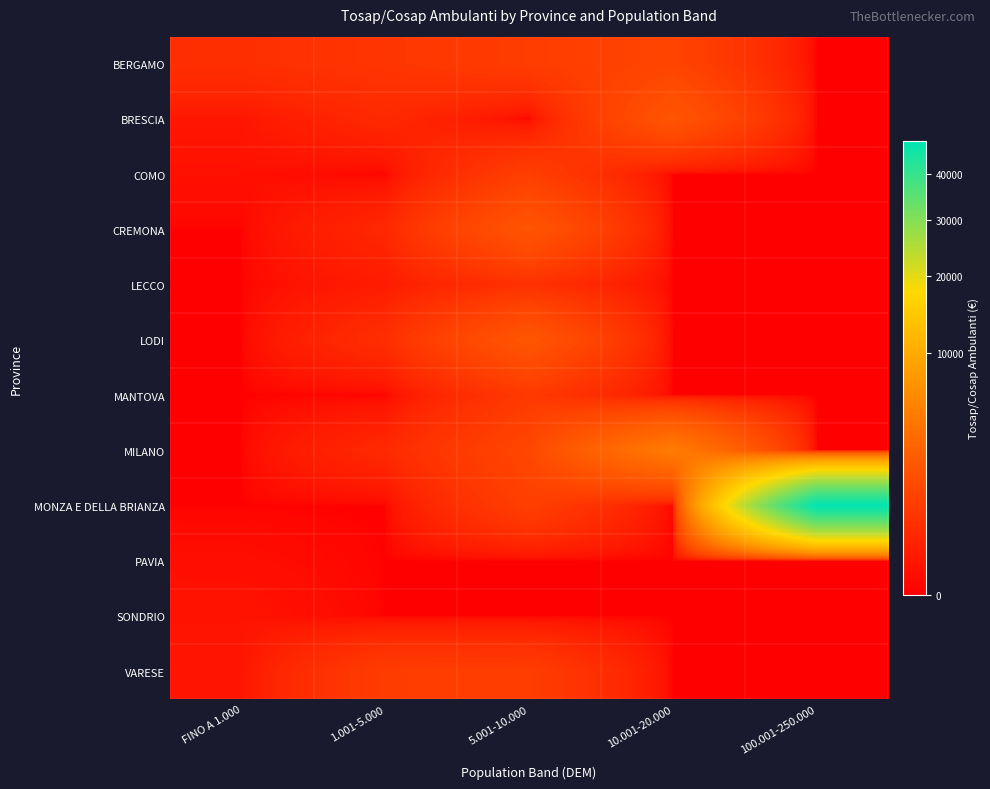

Between 5.001-10.000 and FINO A 1.000, which is larger?

5.001-10.000